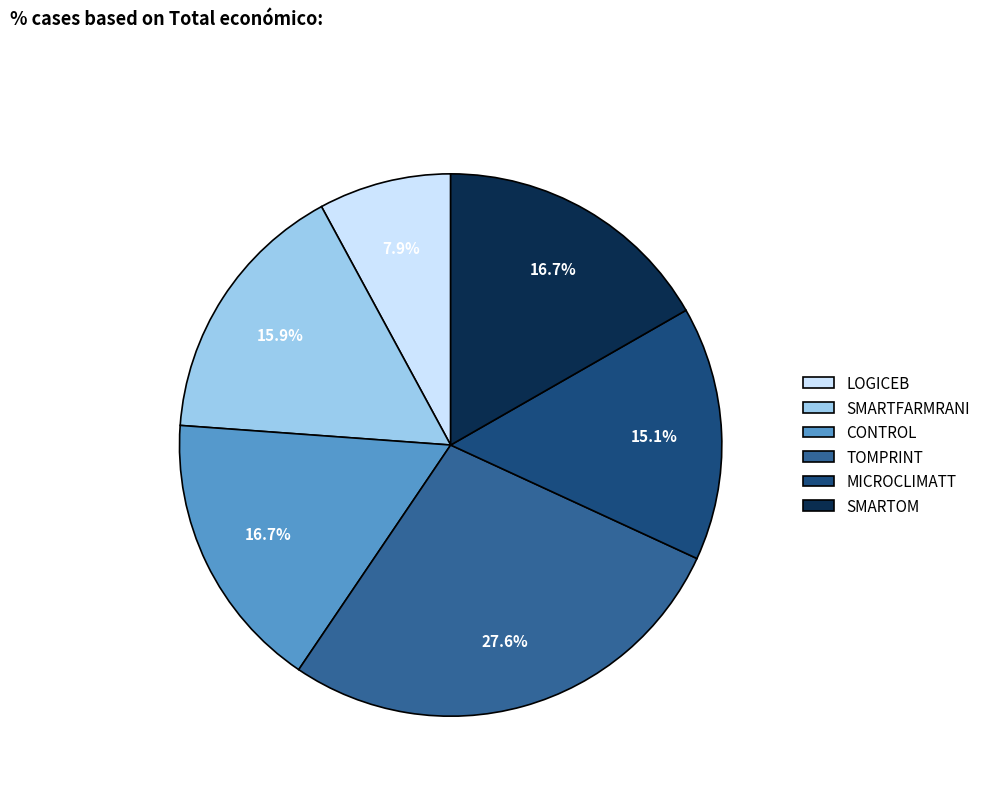

What percentage is NOT represented by MICROCLIMATT?

84.9%